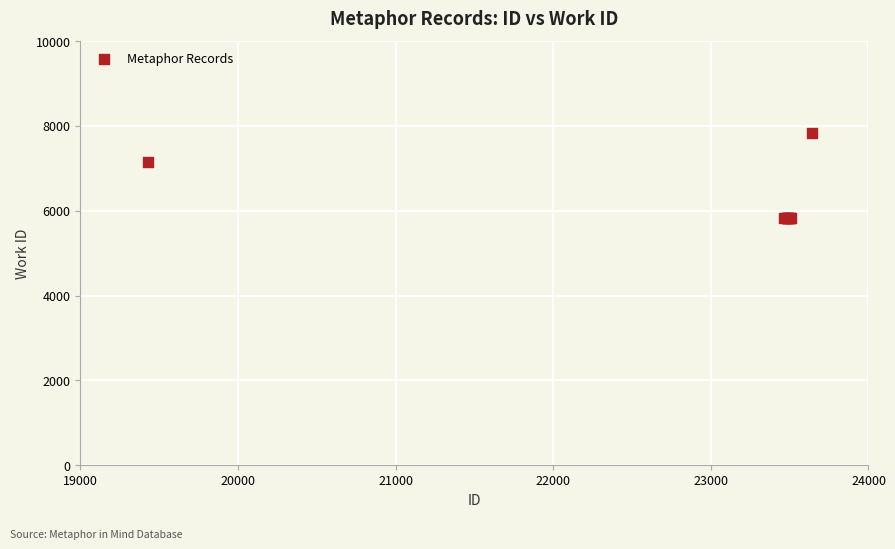

What Y value in the scatter plot is closest to 6839?

7159